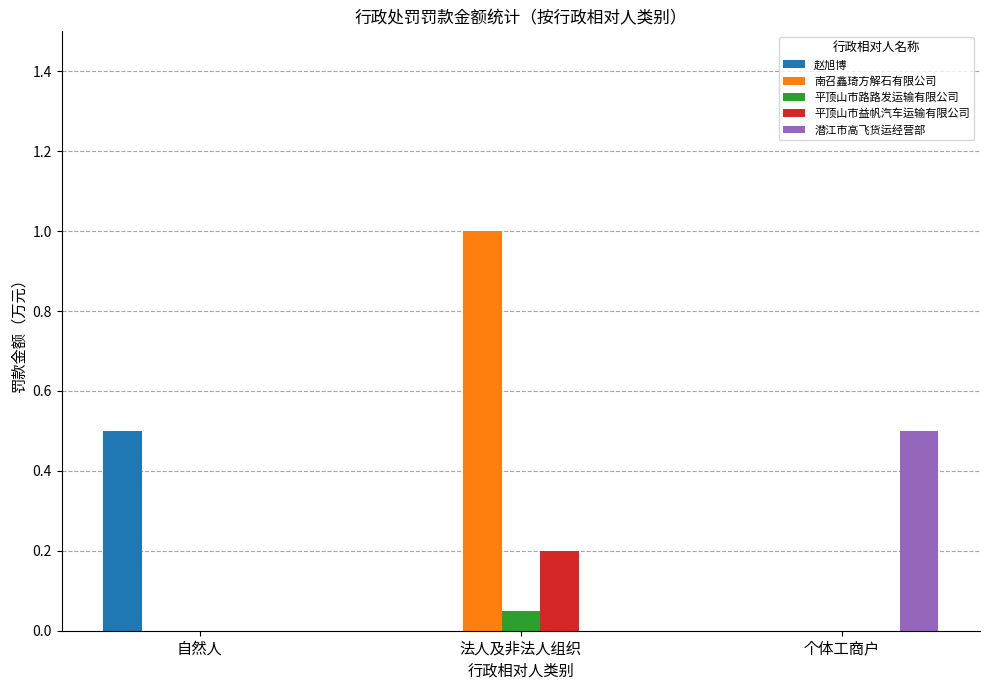

At which category does the chart reach its peak across all series?

法人及非法人组织